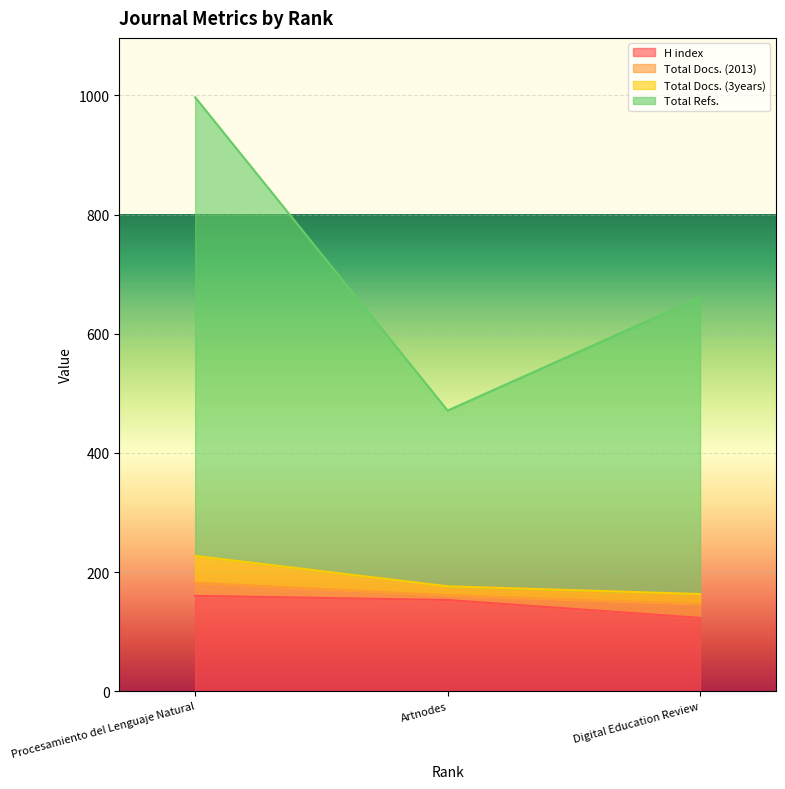

Reading right to left, what are all the values shown in this chart?

H index: Procesamiento del Lenguaje Natural=160	Artnodes=153	Digital Education Review=123
Total Docs. (2013): Procesamiento del Lenguaje Natural=22	Artnodes=8	Digital Education Review=23
Total Docs. (3years): Procesamiento del Lenguaje Natural=45	Artnodes=15	Digital Education Review=17
Total Refs.: Procesamiento del Lenguaje Natural=770	Artnodes=295	Digital Education Review=498